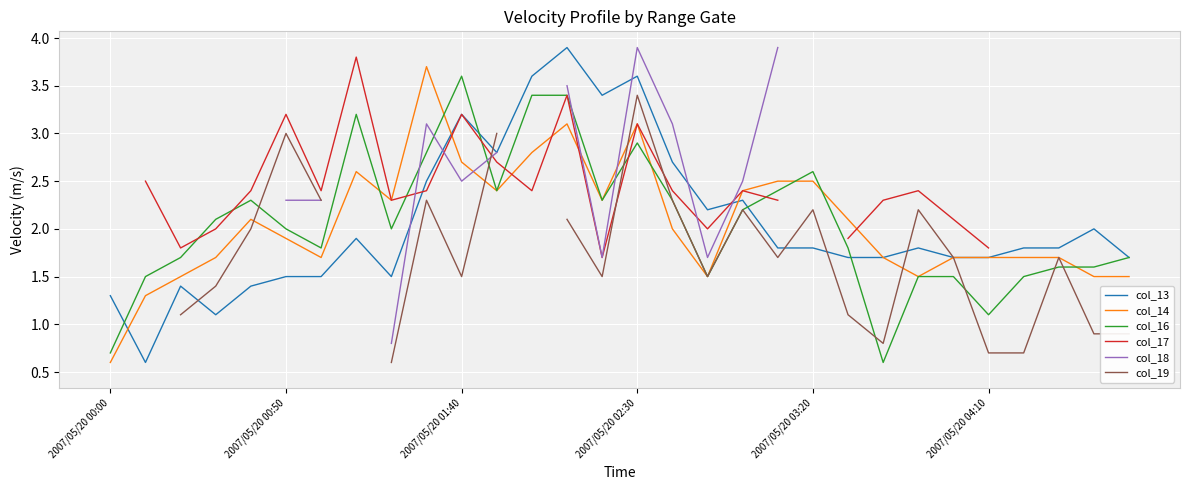

Count the number of categories in the chart.

30